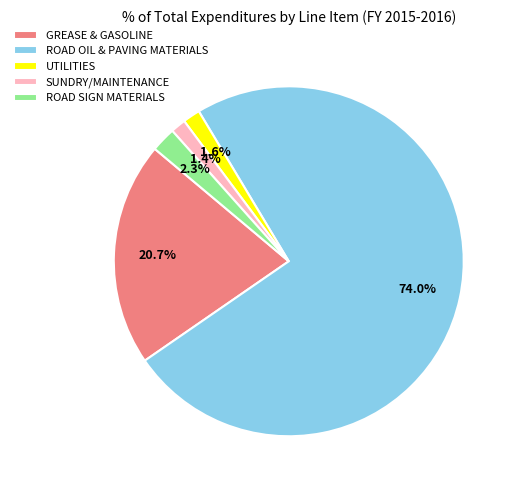

What is the ratio of the value at GREASE & GASOLINE to the value at UTILITIES?

12.9